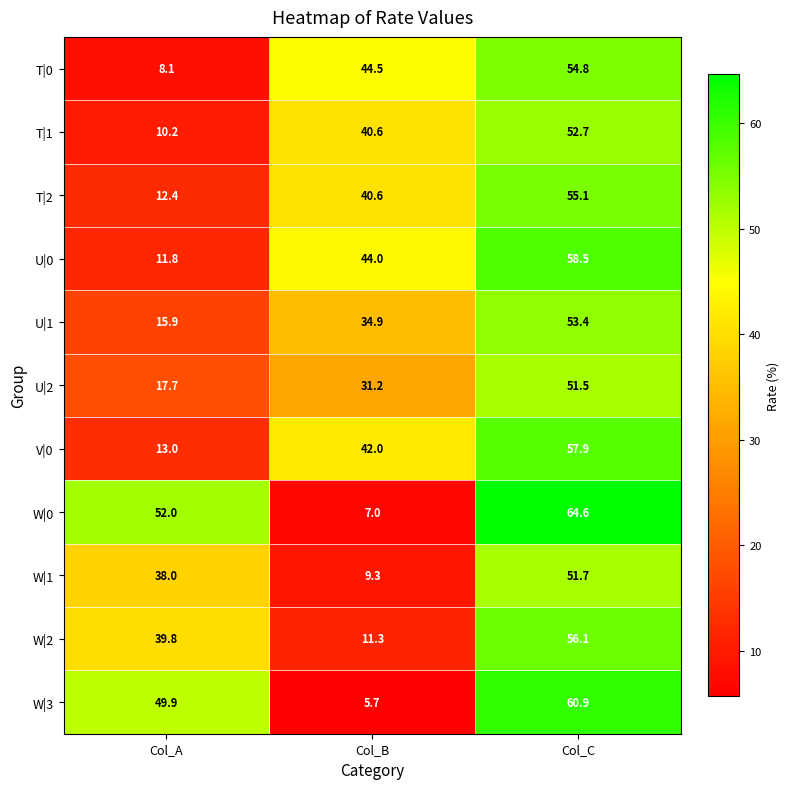

Where is T|1 nearest to the value 31?

Col_B